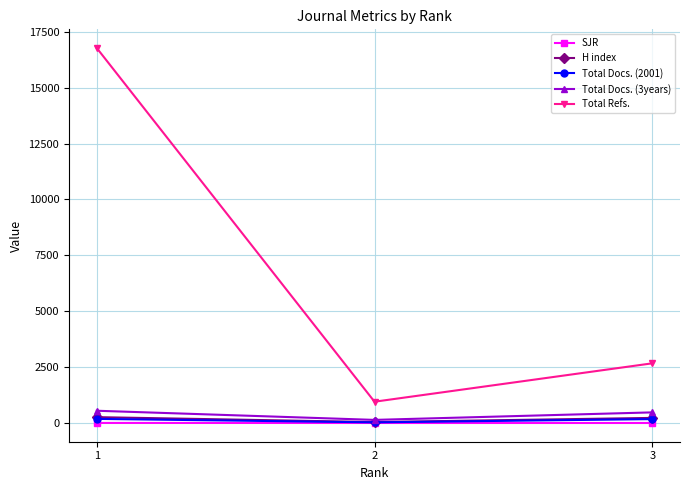

Which series has the largest range (max minus min)?

Total Refs.